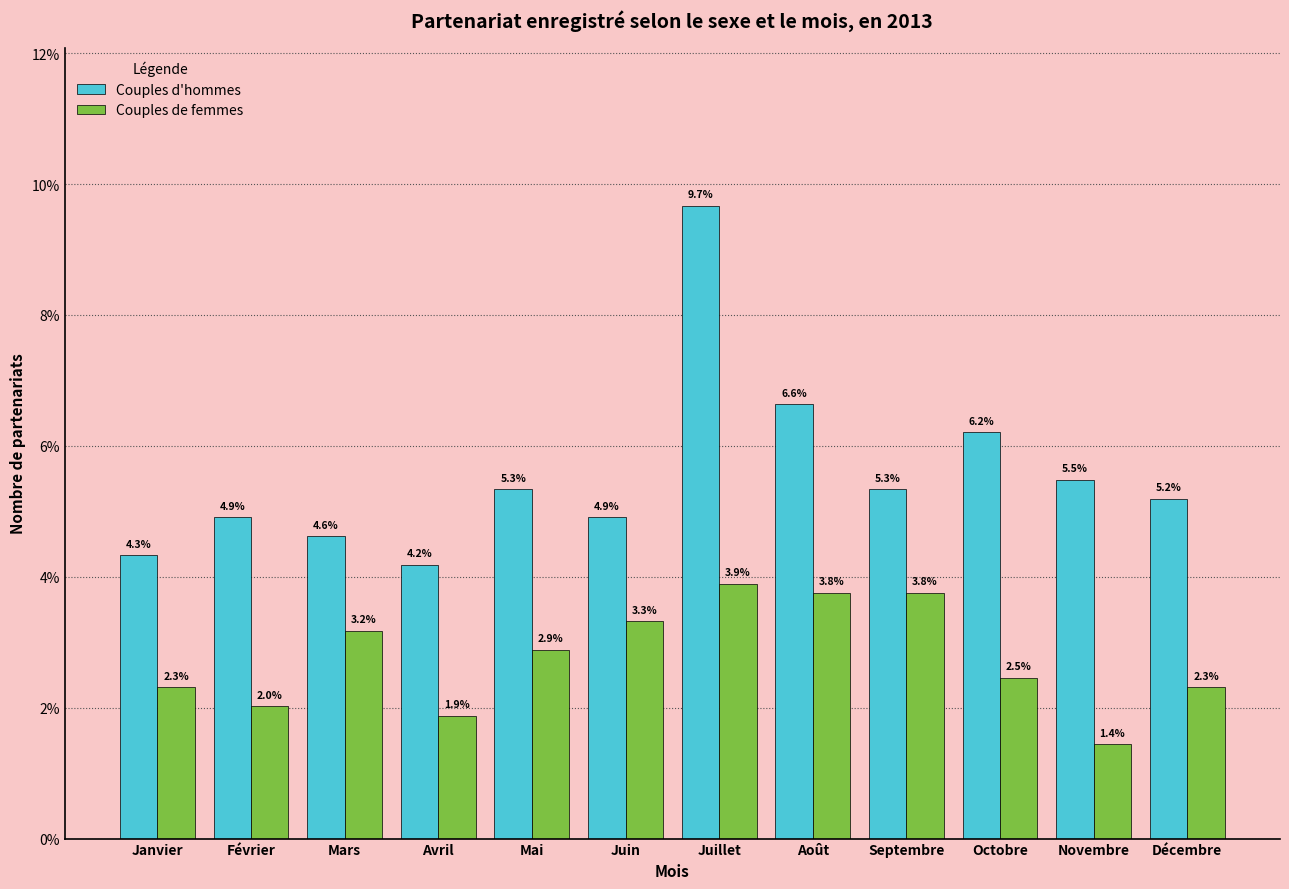

Reading left to right, list all the values displayed in this chart.

Couples d'hommes: 4.3	4.9	4.6	4.2	5.3	4.9	9.7	6.6	5.3	6.2	5.5	5.2
Couples de femmes: 2.3	2.0	3.2	1.9	2.9	3.3	3.9	3.8	3.8	2.5	1.4	2.3